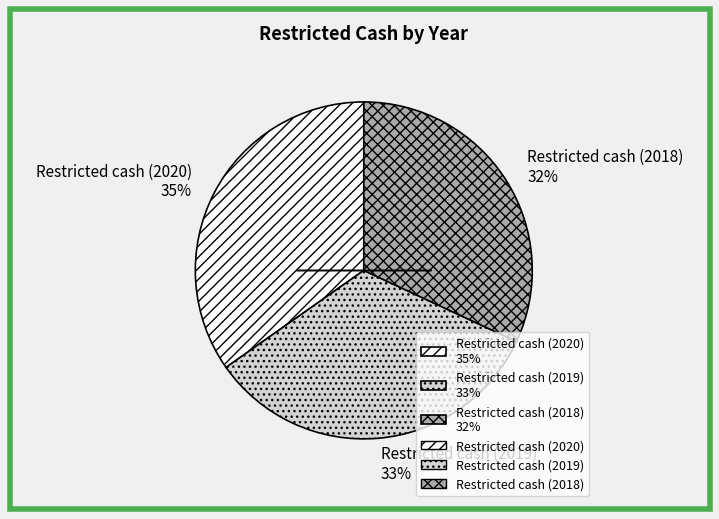

Is the sum of Restricted cash (2018) 32% and Restricted cash (2019) 33% greater than half?

Yes